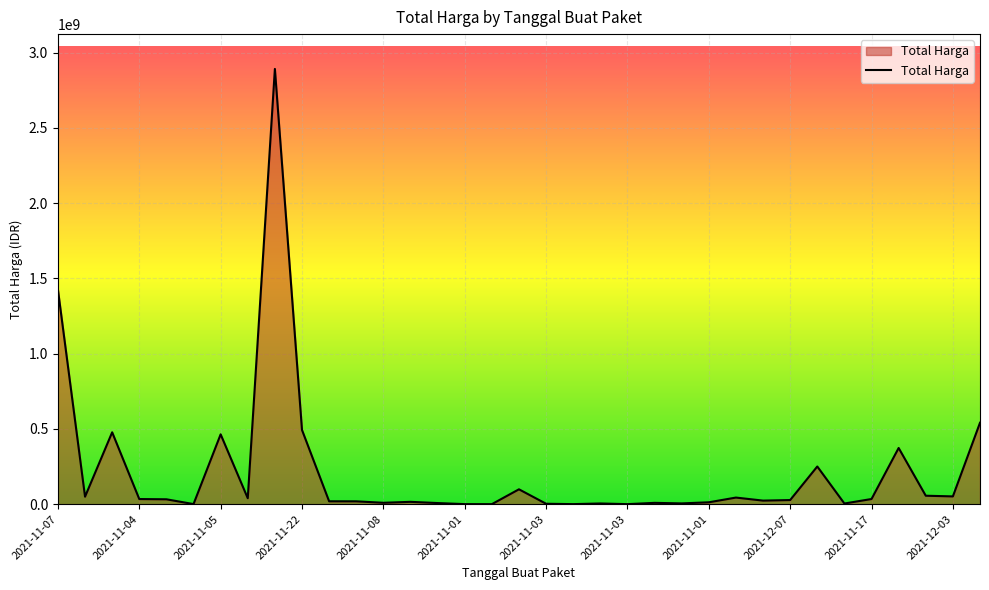

What is the difference between the maximum and minimum values?

2892044000